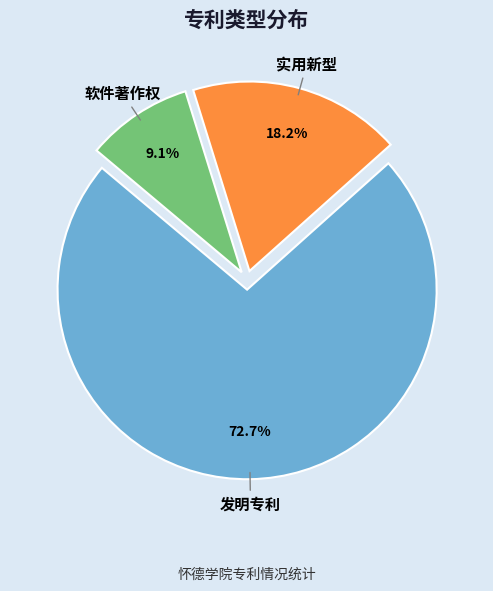

Between 实用新型 and 软件著作权, which is larger?

实用新型